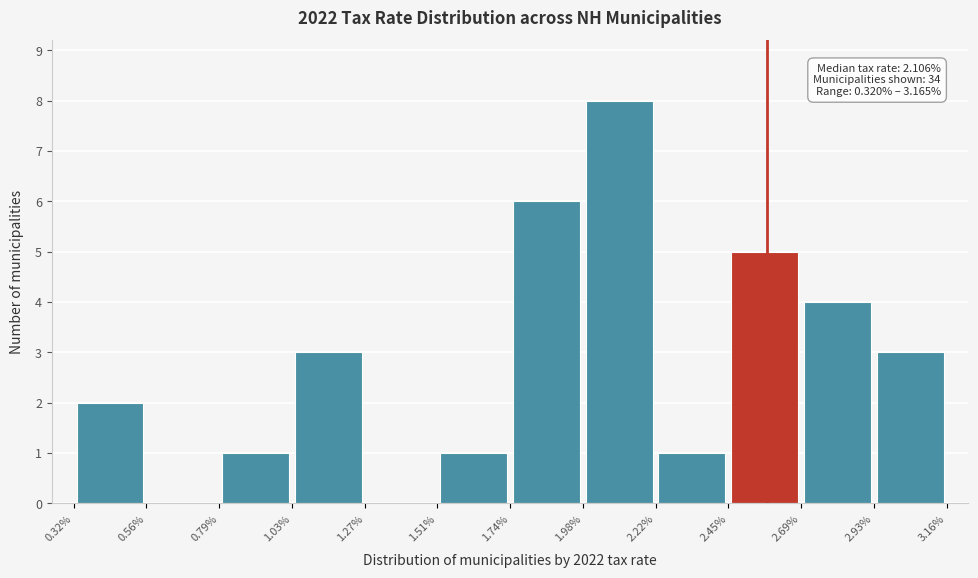

Which range on the x-axis has the tallest bar?

1.98% to 2.22%